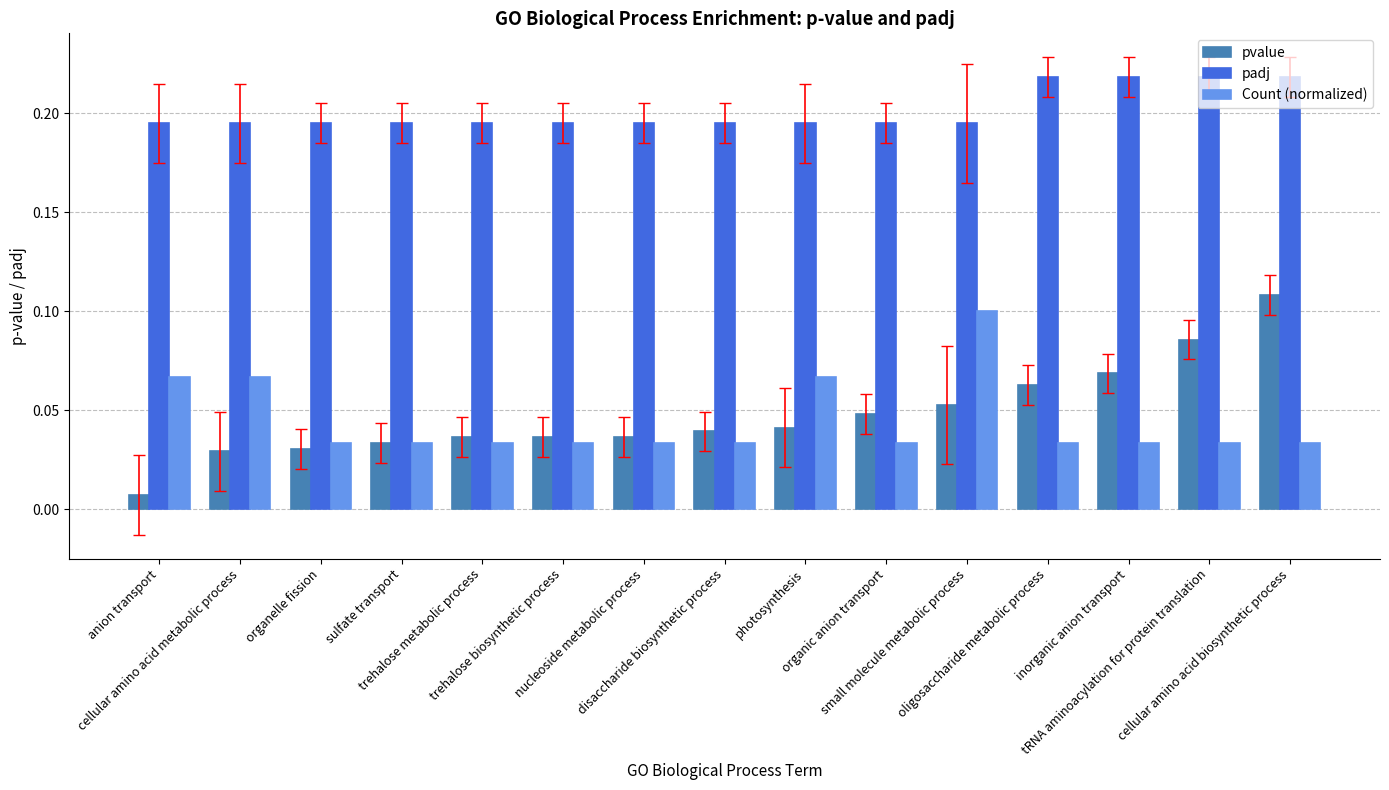

Rank the series by their maximum value, from highest to lowest.

padj, pvalue, Count (normalized)